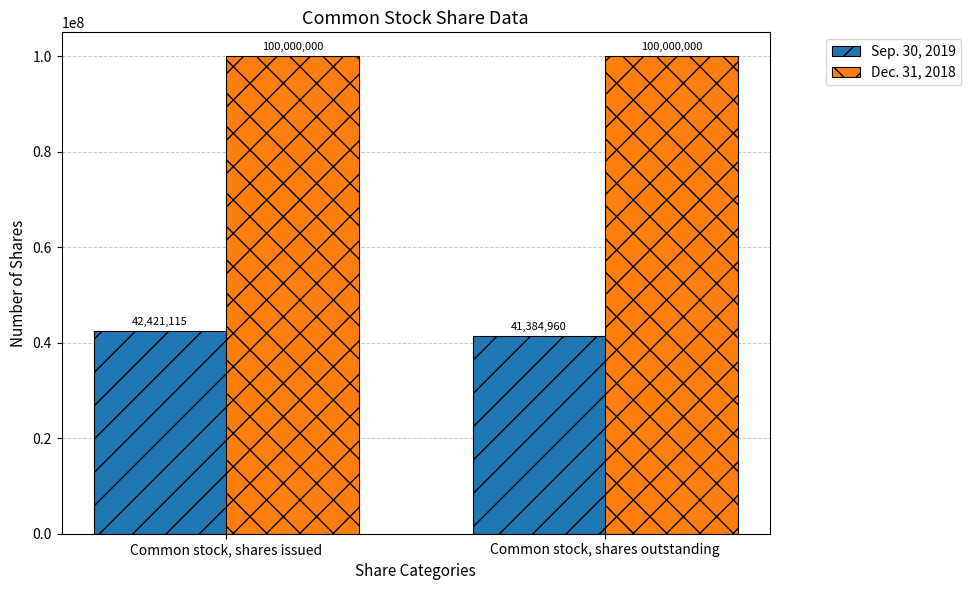

What position from the left is Common stock, shares outstanding?

2